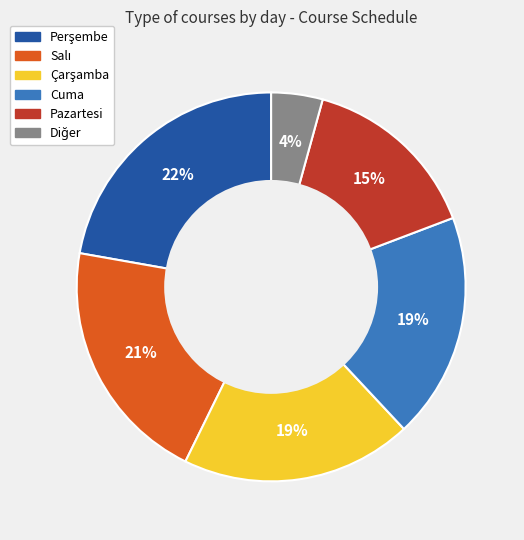

Does any single category account for the majority?

No